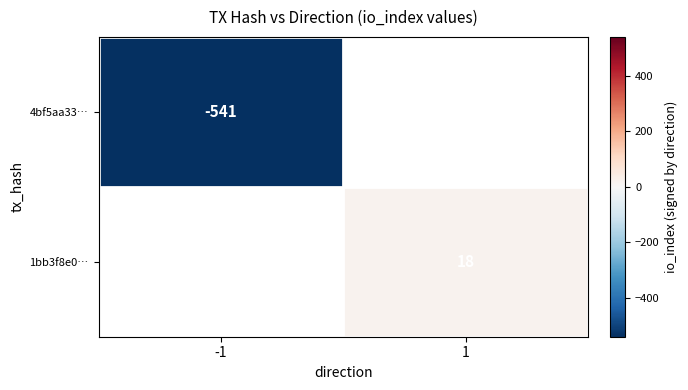

Which has a higher value, -1 or 1?

1